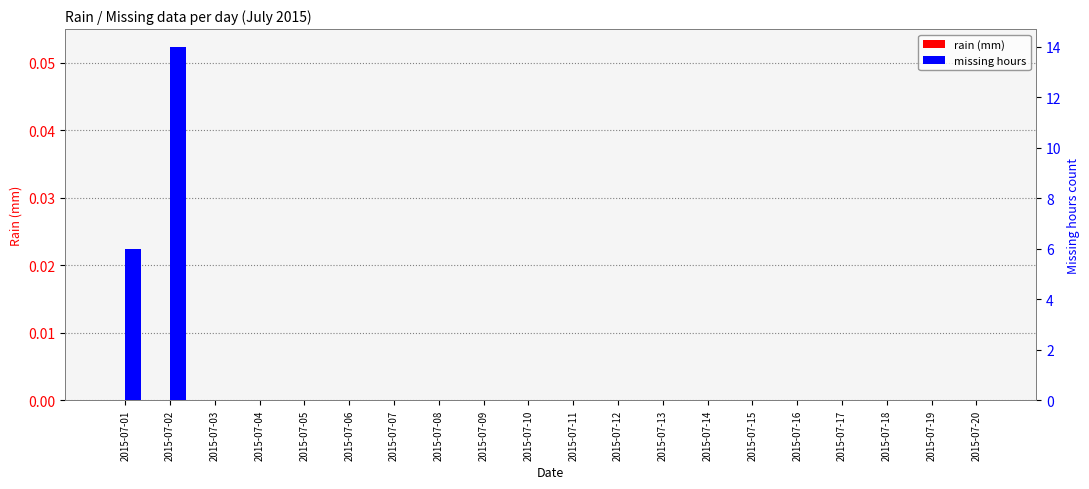

Where is rain (mm) nearest to the value 0?

2015-07-01